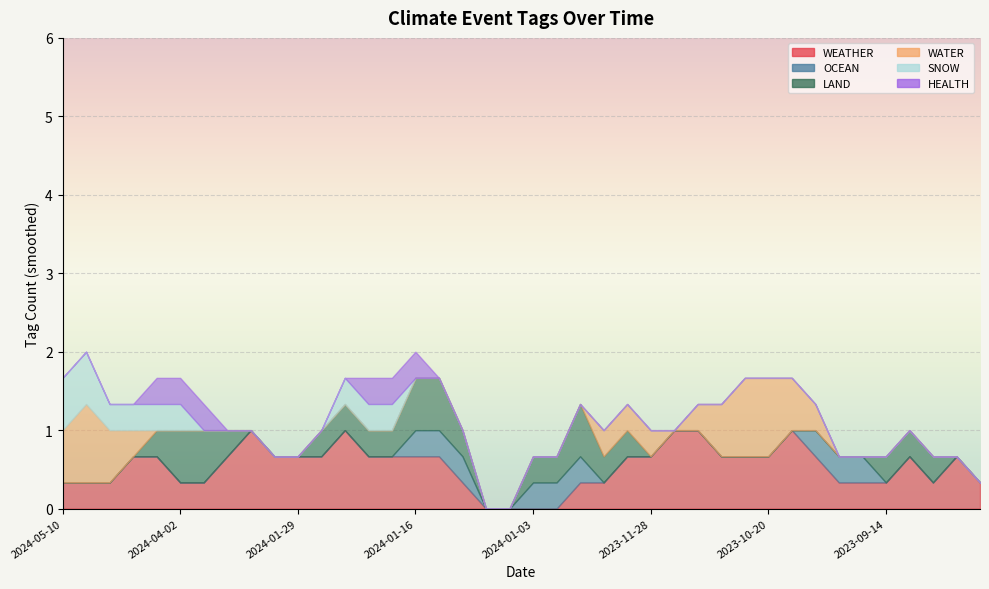

What is the sum of all SNOW values?

4